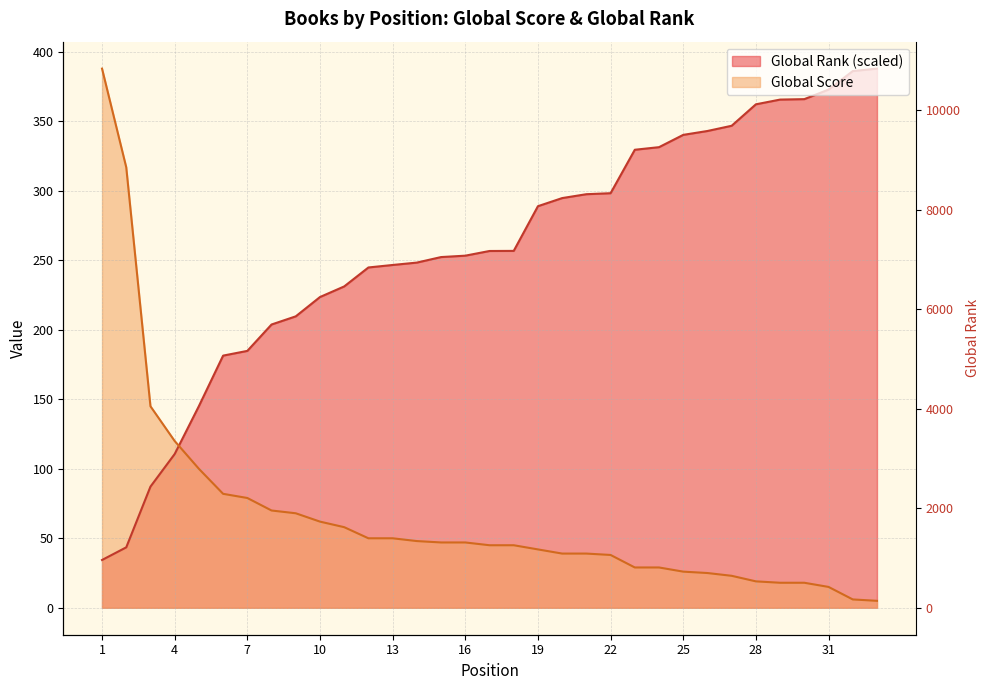

What is the sum of all Global Rank (scaled) values?

8527.4